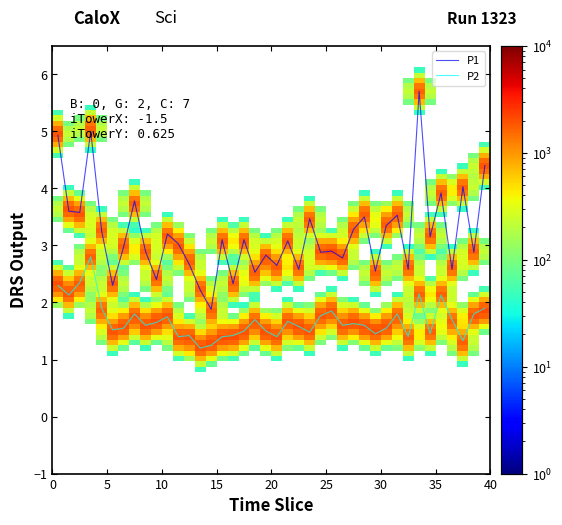

True or false: P2 and P1 cross at least once.

False